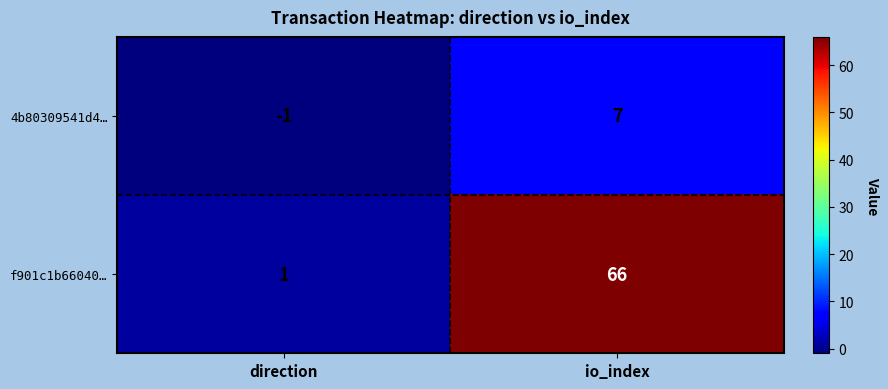

What is the difference between the maximum and minimum values in the f901c1b66040… series?

65